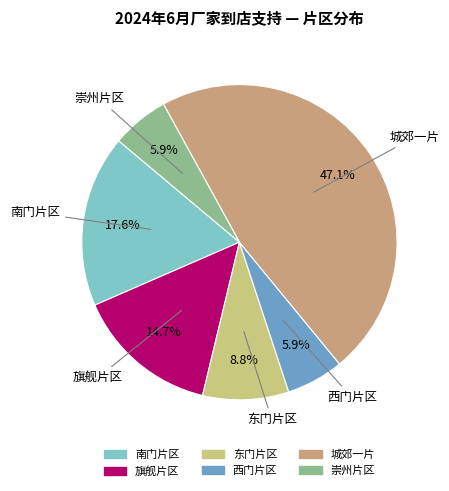

To the nearest percent, what is the average slice percentage?

17%